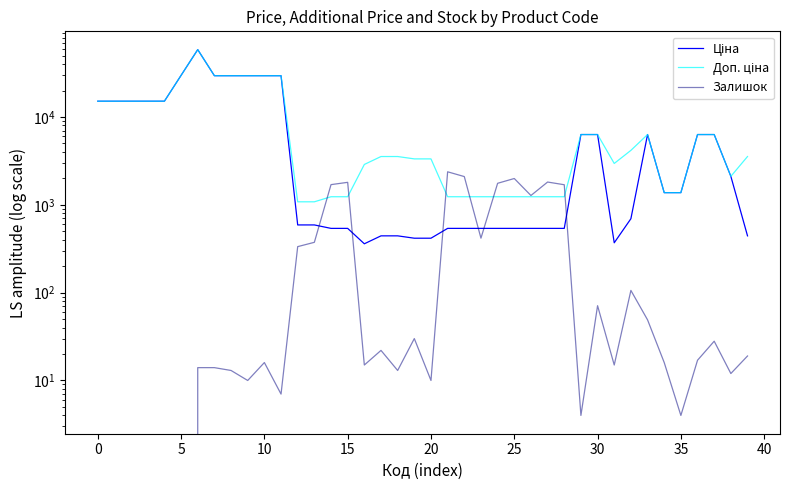

What are all the series names shown in the legend?

Ціна, Доп. ціна, Залишок